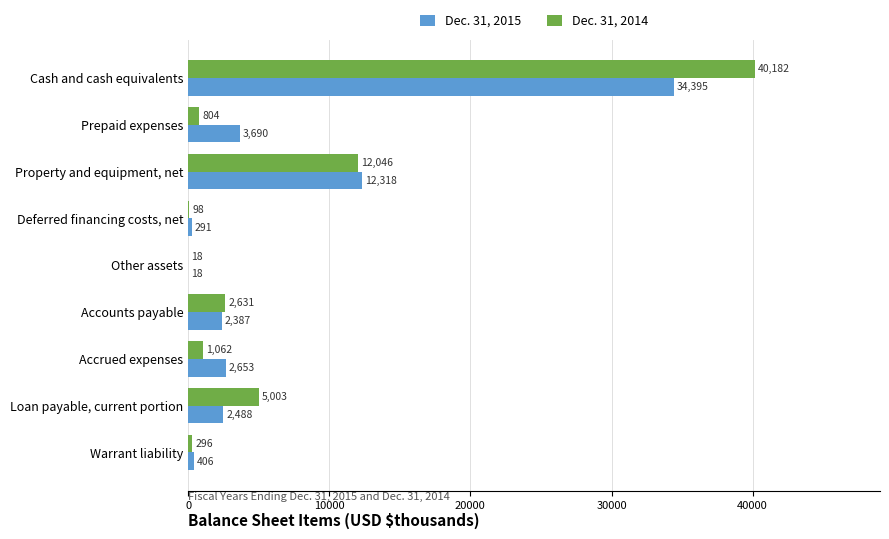

Which series has the largest total across all categories?

Dec. 31, 2014